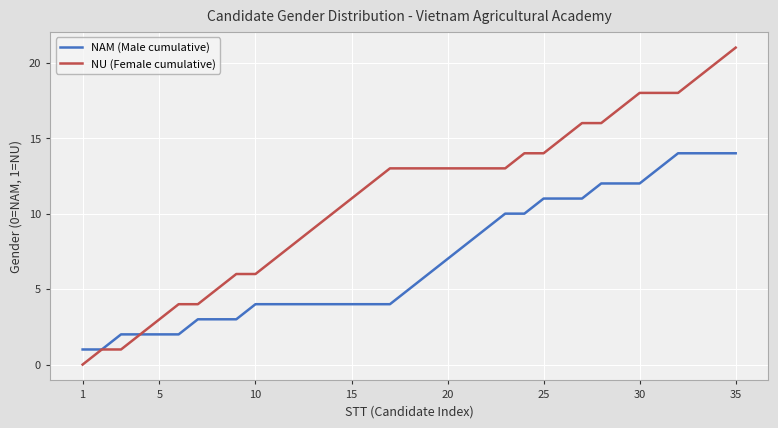

What is the maximum value shown in the chart?

21